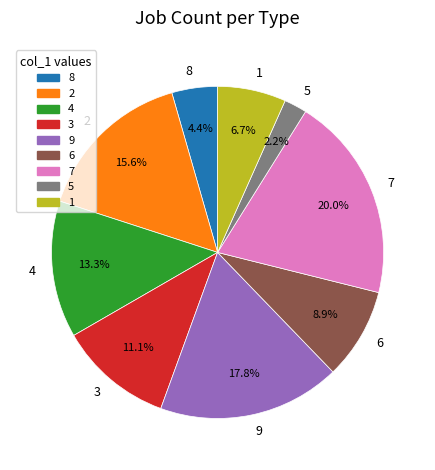

True or false: 7 accounts for 14% of the total.

False